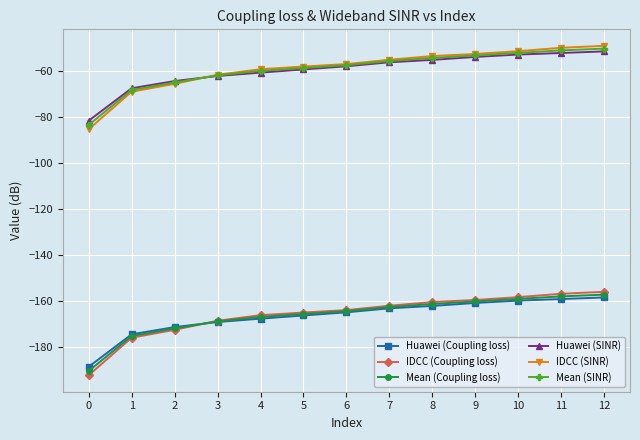

What is the value of the Huawei (SINR) point at the 4th from the left?

-62.2